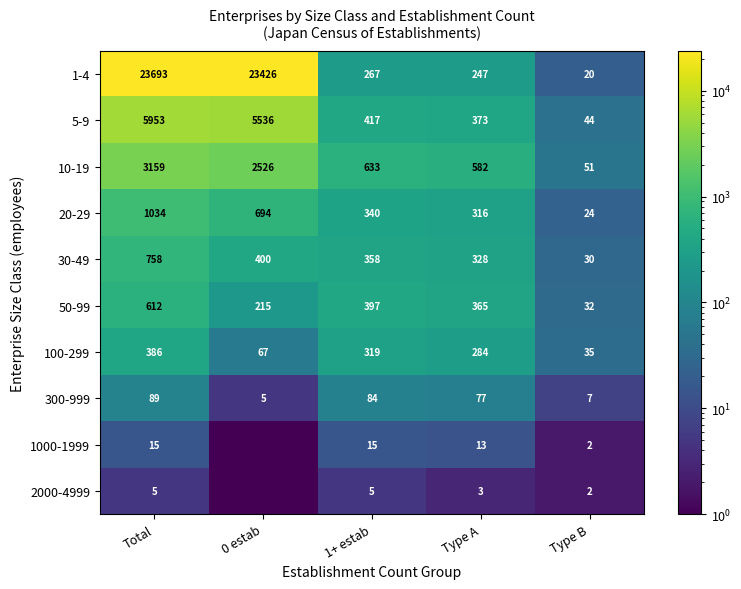

At which label is 10-19 closest to 1605?

0 estab